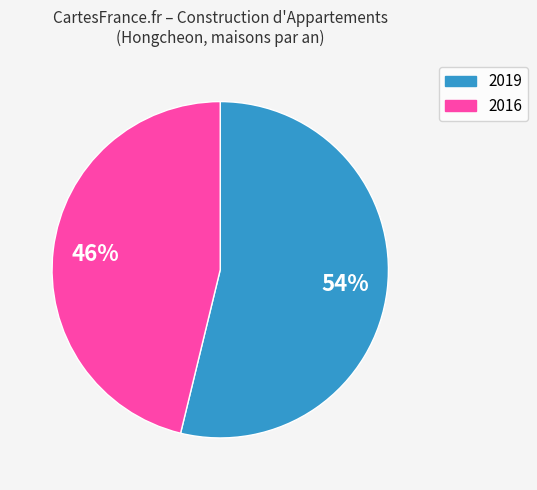

Does any single category account for the majority?

Yes